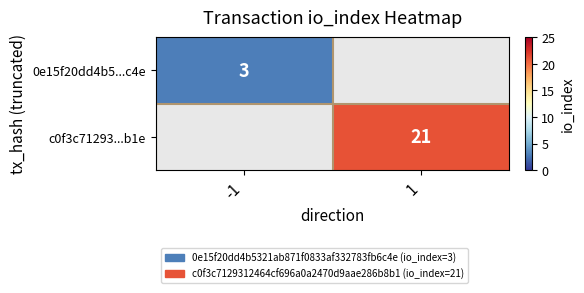

True or false: c0f3c71293...b1e has a value of 21 at 1.

True